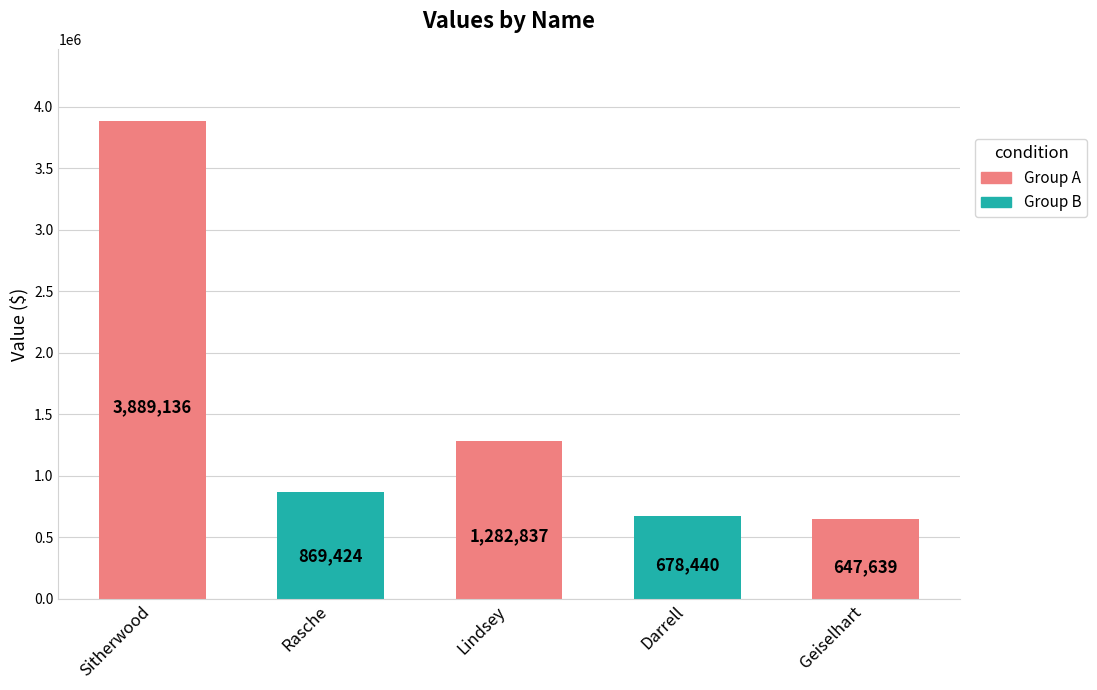

Count the number of data series in this chart.

1